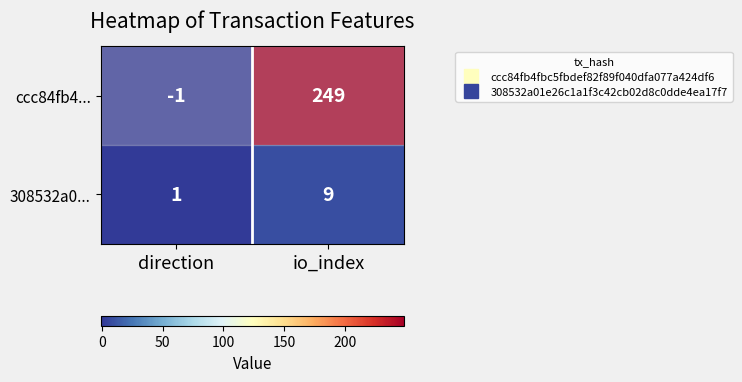

The ccc84fb4... series shows 0 at direction. True or false?

False